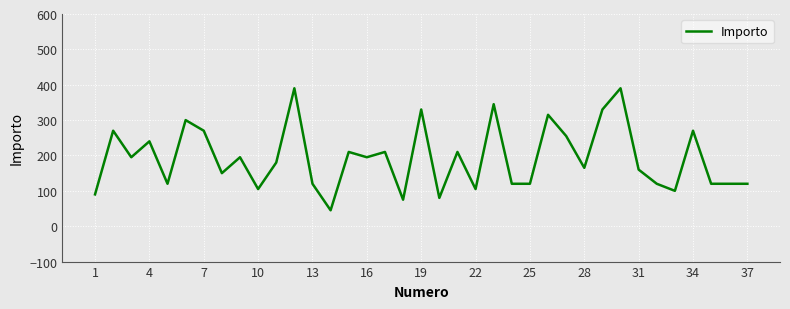

What is the difference between the maximum and minimum values?

345